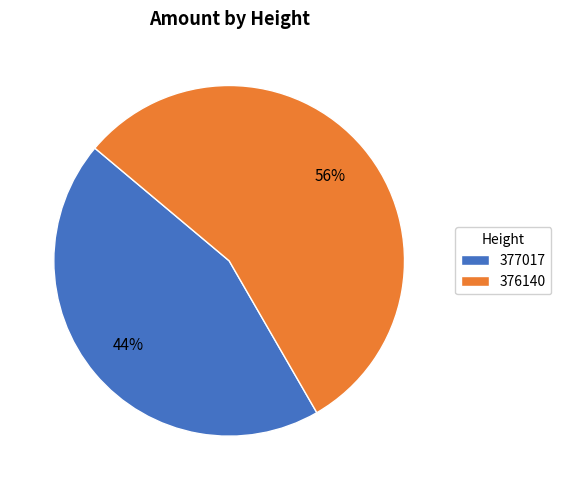

Combined, do 376140 and 377017 account for over 50%?

Yes